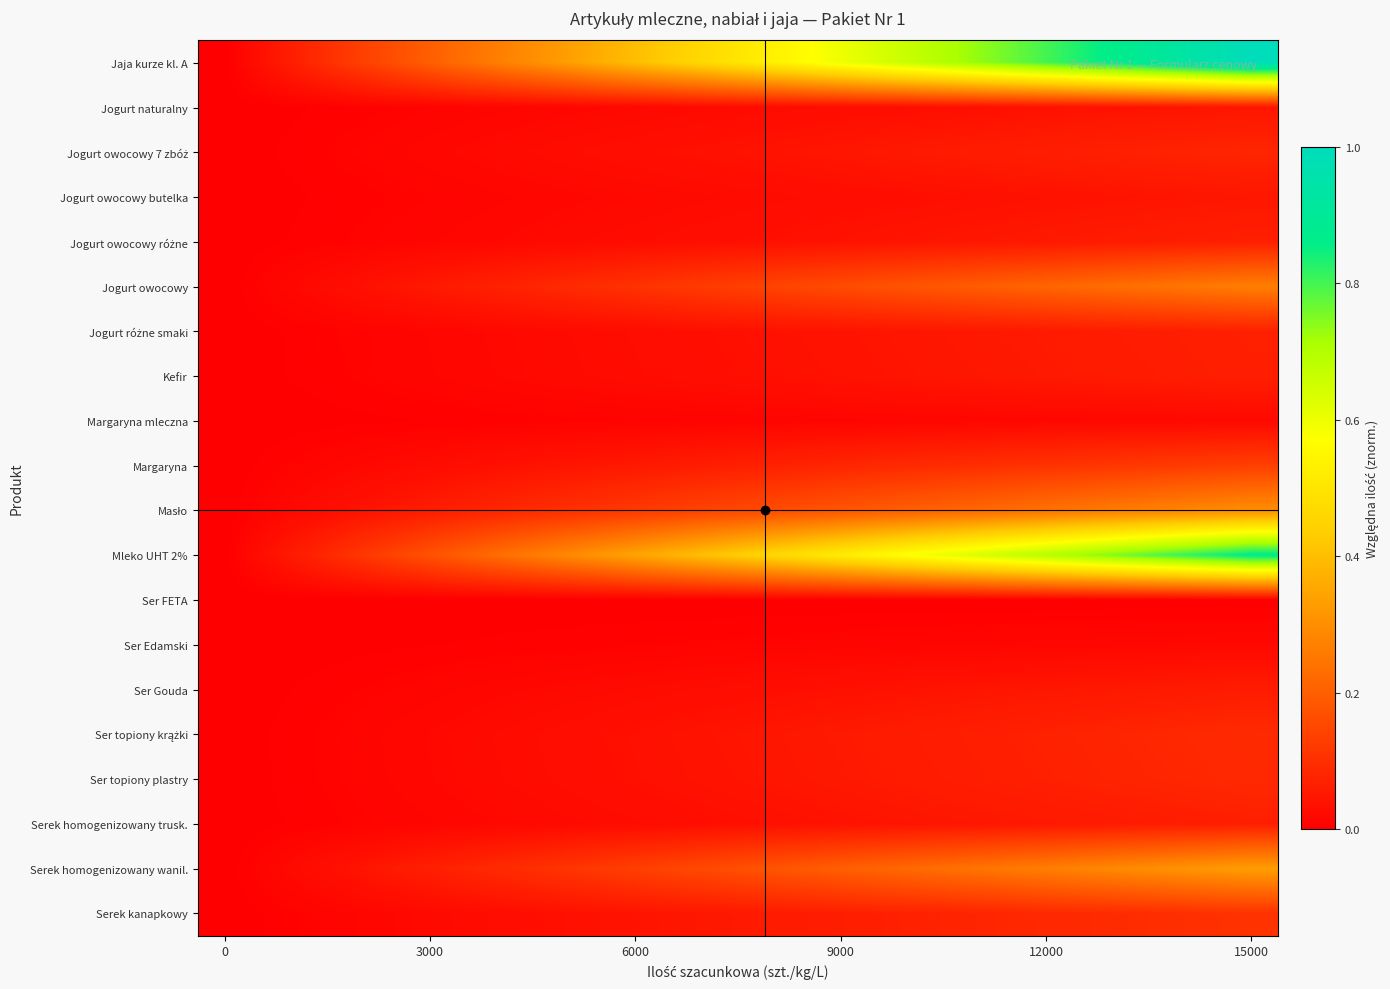

What is the greatest value displayed?

1.0